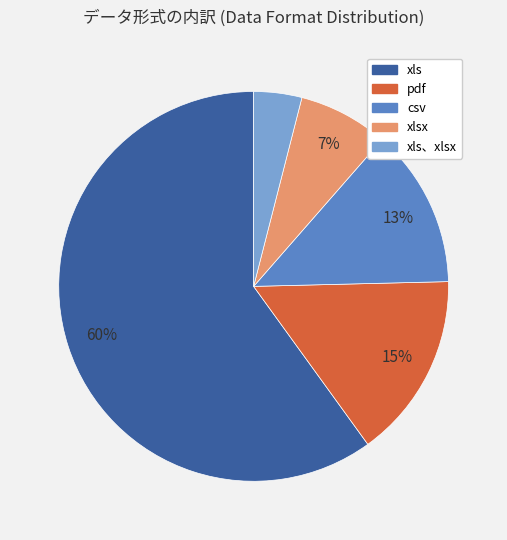

Is there a majority slice in this chart?

Yes